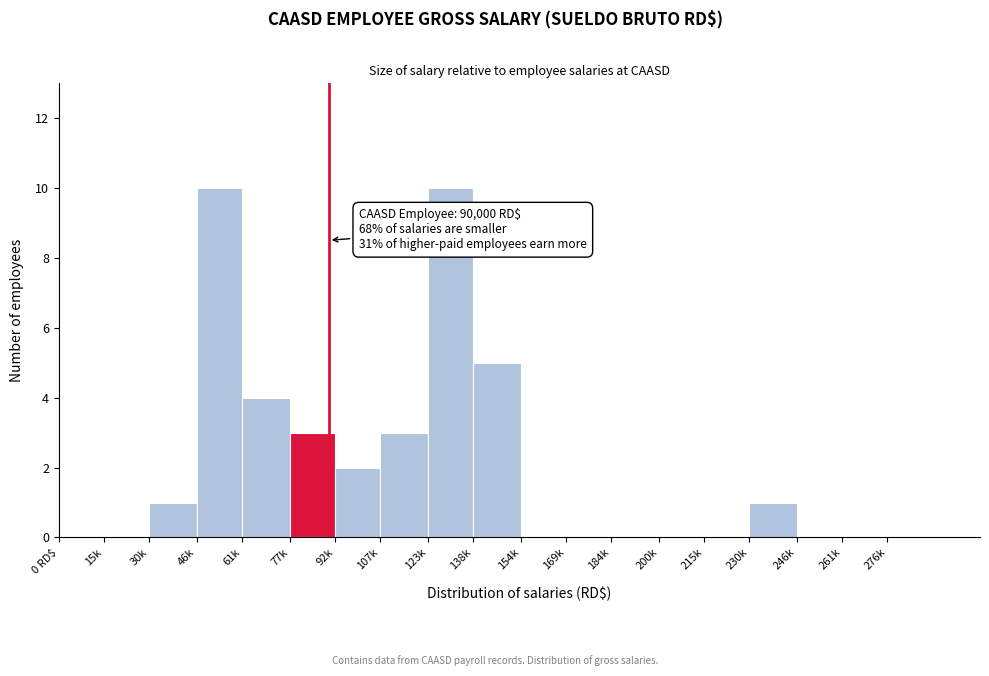

Reading left to right, extract all data points from this chart.

0 RD$=0	15k=0	30k=1	46k=10	61k=4	77k=3	92k=2	107k=3	123k=10	138k=5	154k=0	169k=0	184k=0	200k=0	215k=0	230k=1	246k=0	261k=0	276k=0